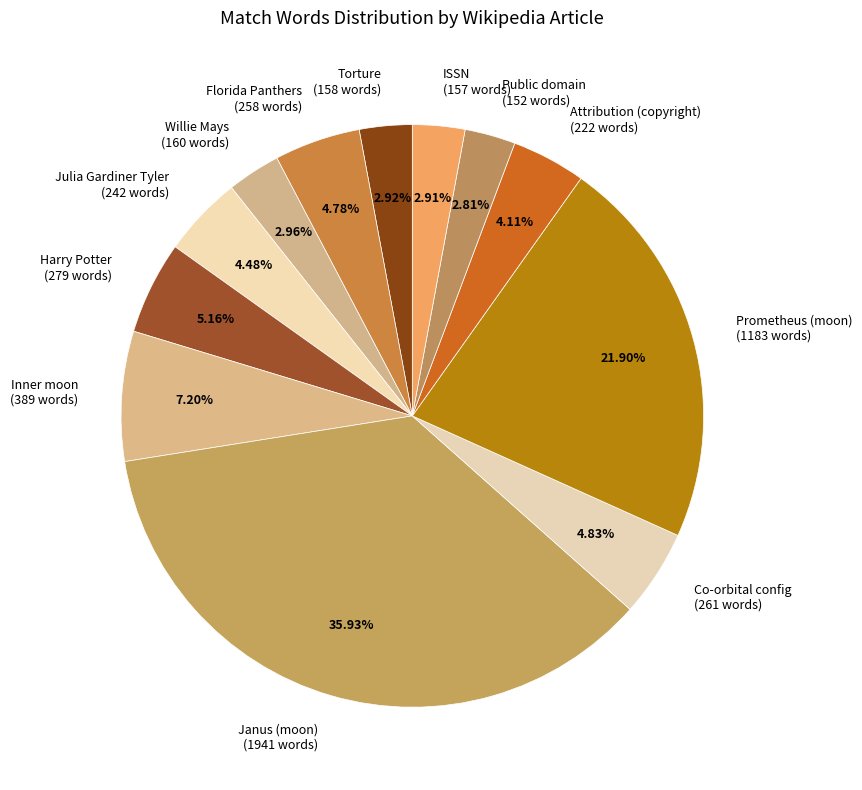

To the nearest percent, what is the difference between the largest and smallest slice percentages?

33%